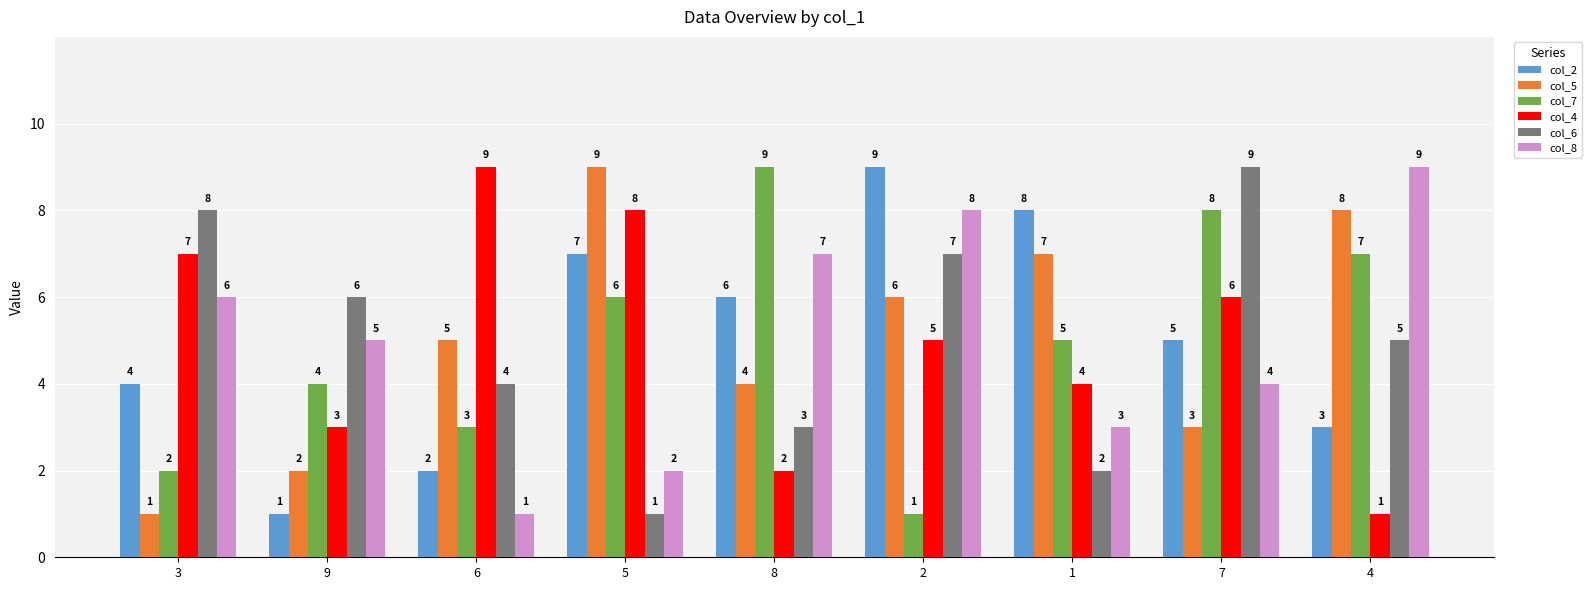

Reading right to left, what are all the values shown in this chart?

col_2: 3	5	8	9	6	7	2	1	4
col_5: 8	3	7	6	4	9	5	2	1
col_7: 7	8	5	1	9	6	3	4	2
col_4: 1	6	4	5	2	8	9	3	7
col_6: 5	9	2	7	3	1	4	6	8
col_8: 9	4	3	8	7	2	1	5	6